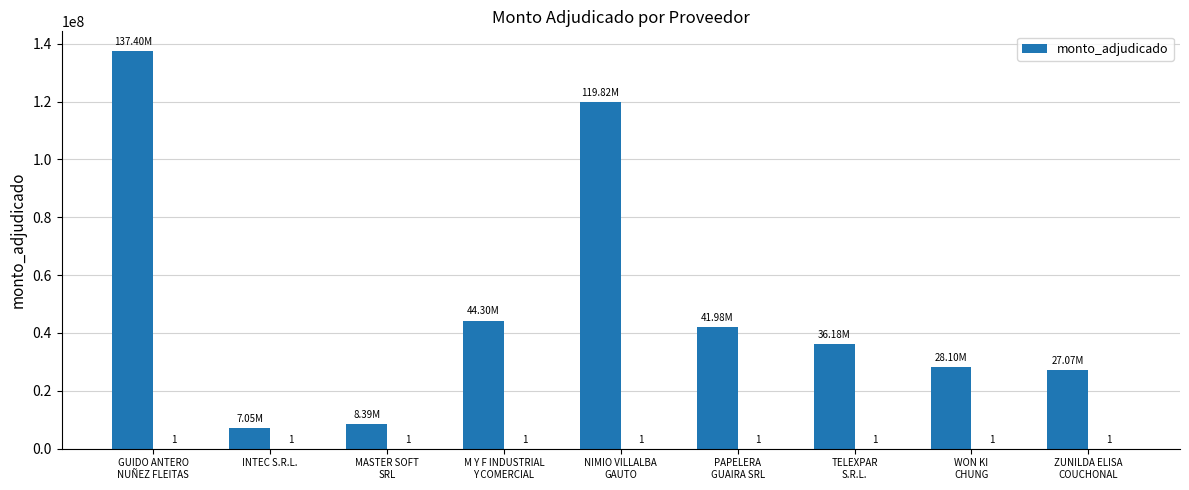

What is the greatest value displayed?

137401450